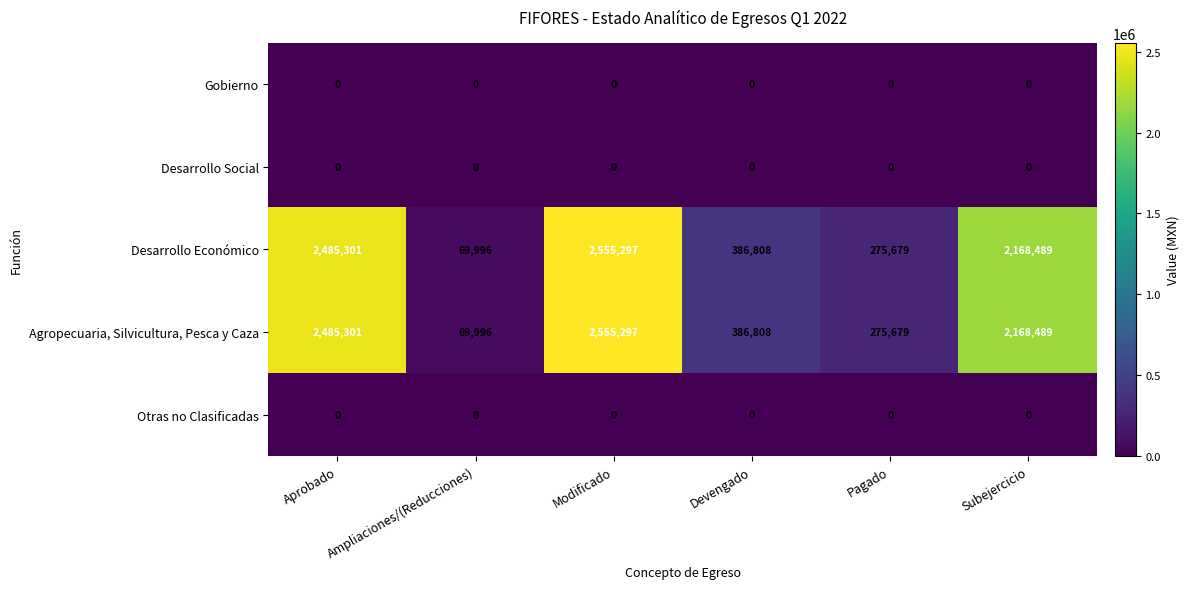

The Otras no Clasificadas series shows 0 at Modificado. True or false?

True